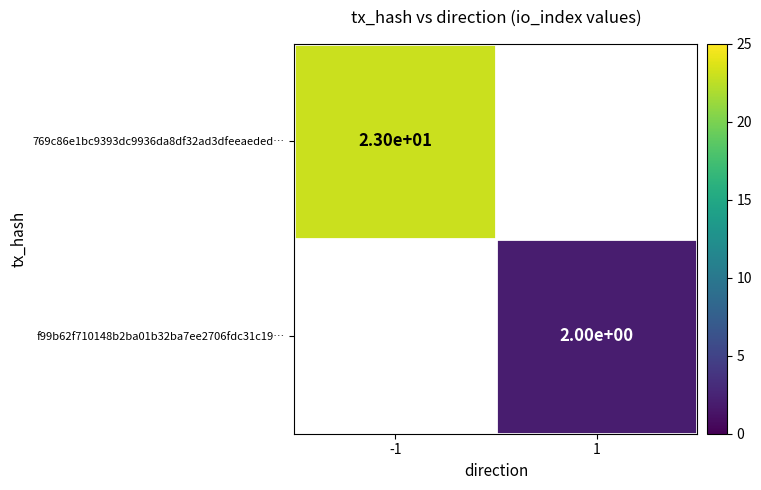

The value of 769c86e1bc9393dc9936da8df32ad3dfeeaeded… at -1 is 23. True or false?

True